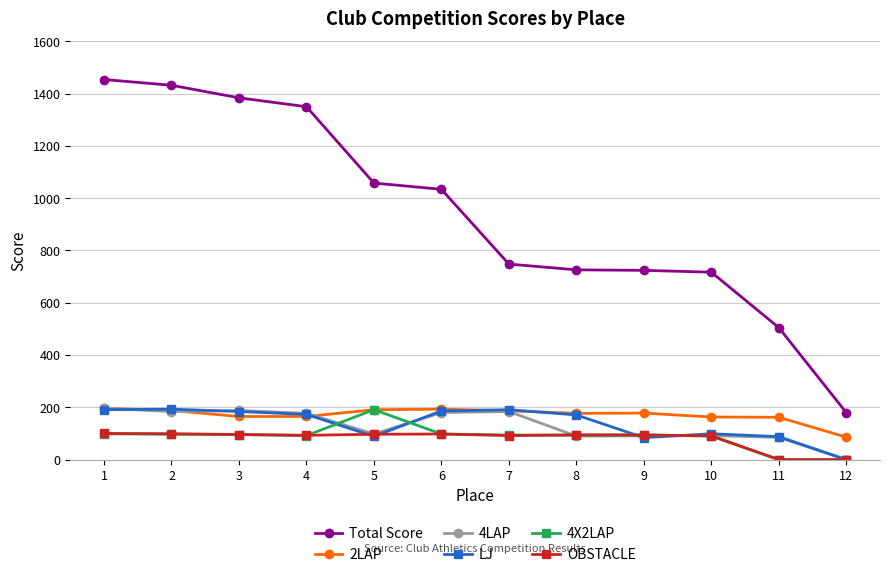

True or false: OBSTACLE and Total Score cross at least once.

False